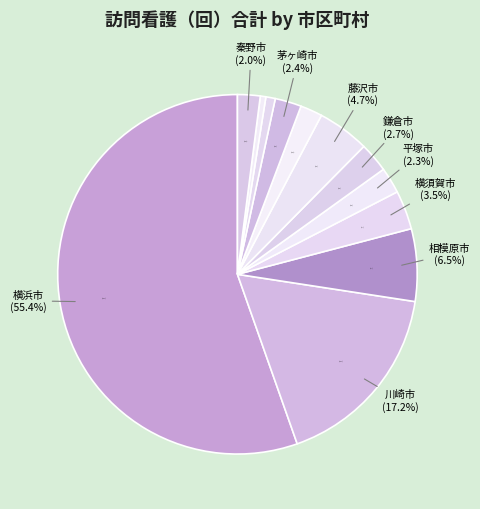

Which slice is the largest?

横浜市